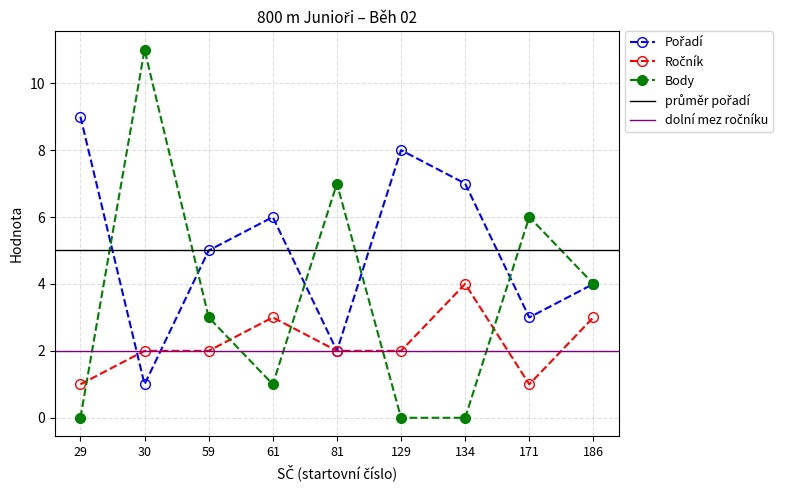

How many intersections are there between Ročník and Body?

5